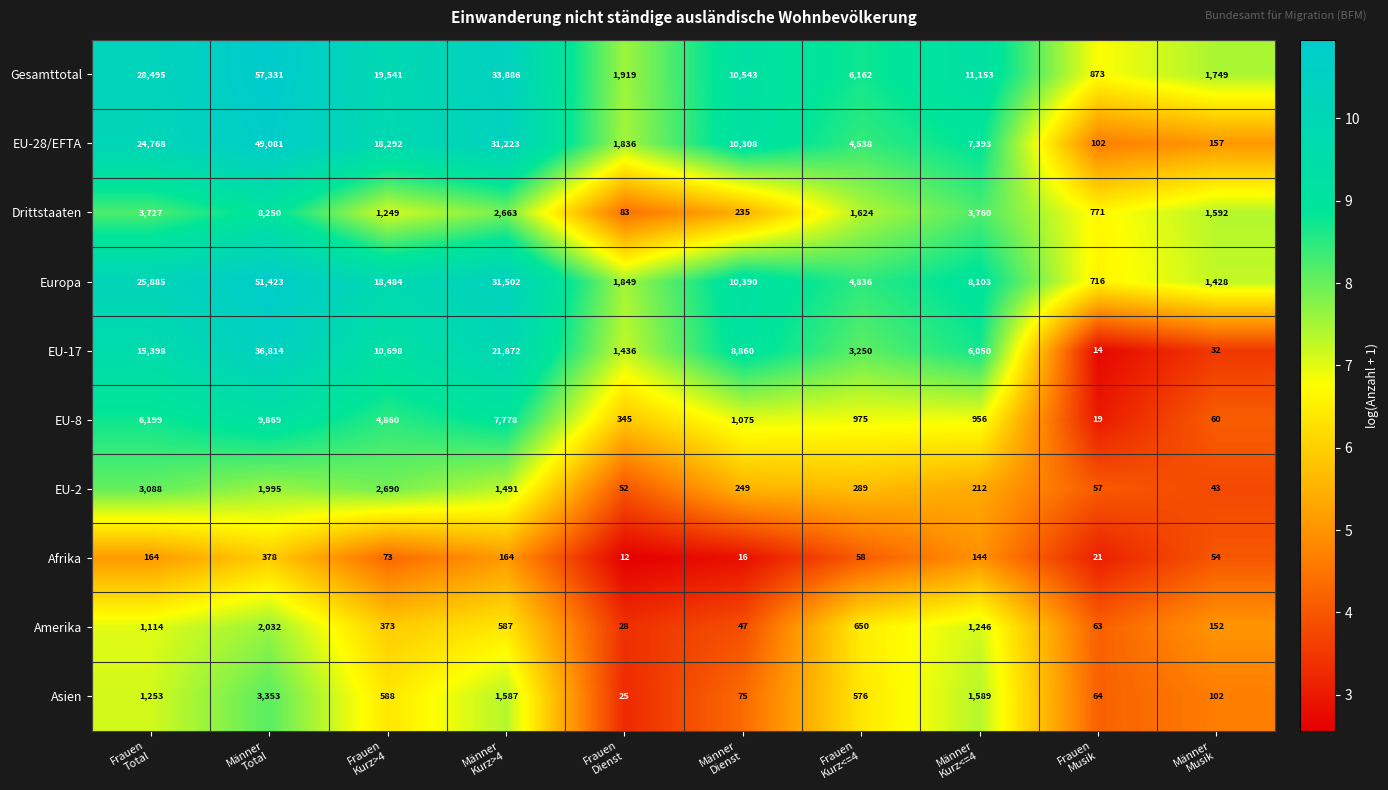

How many series are shown in this chart?

10